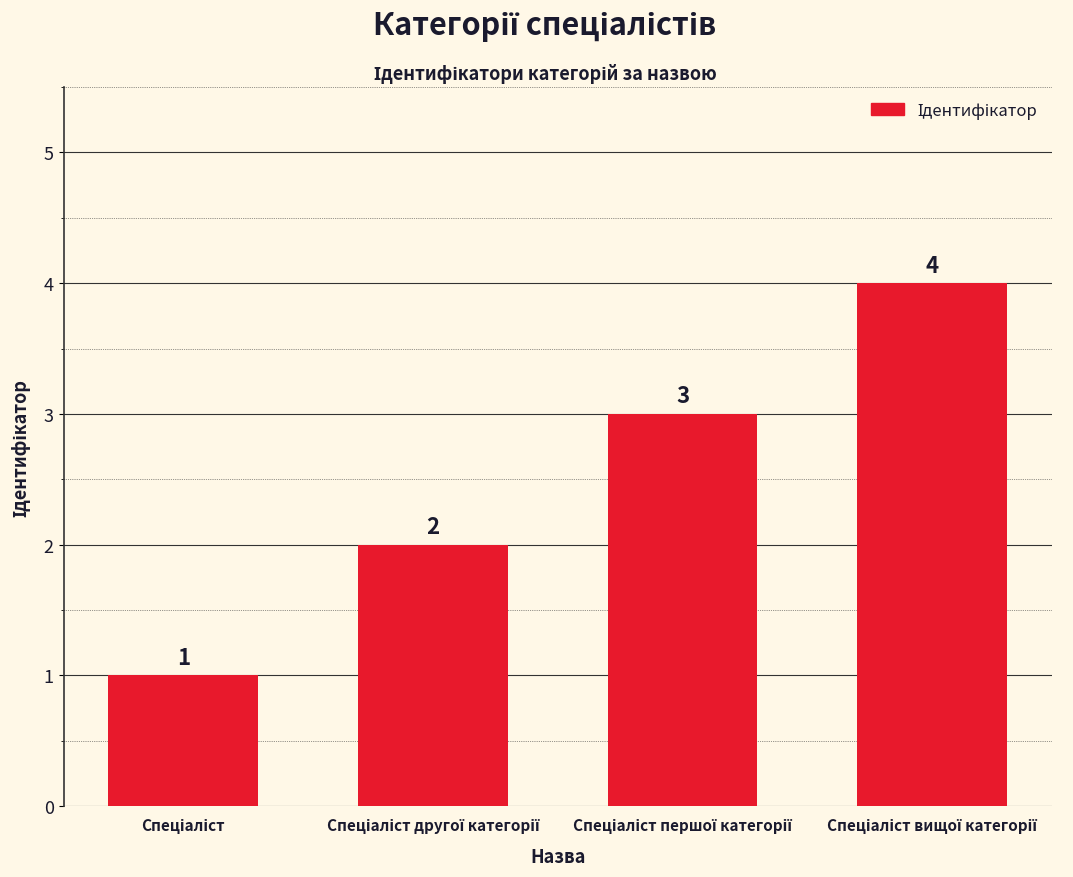

How many categories are shown in the chart?

4